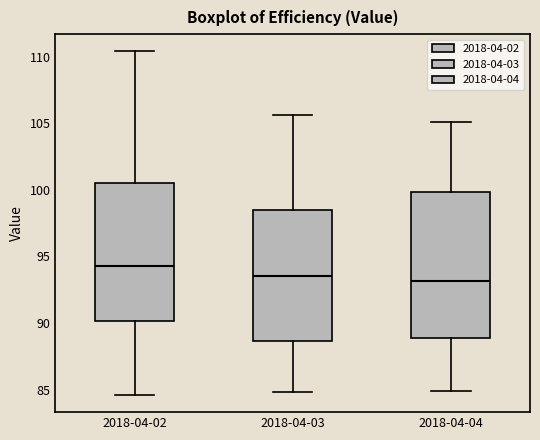

Which box is the tallest, from its lower edge to its upper edge?

2018-04-04